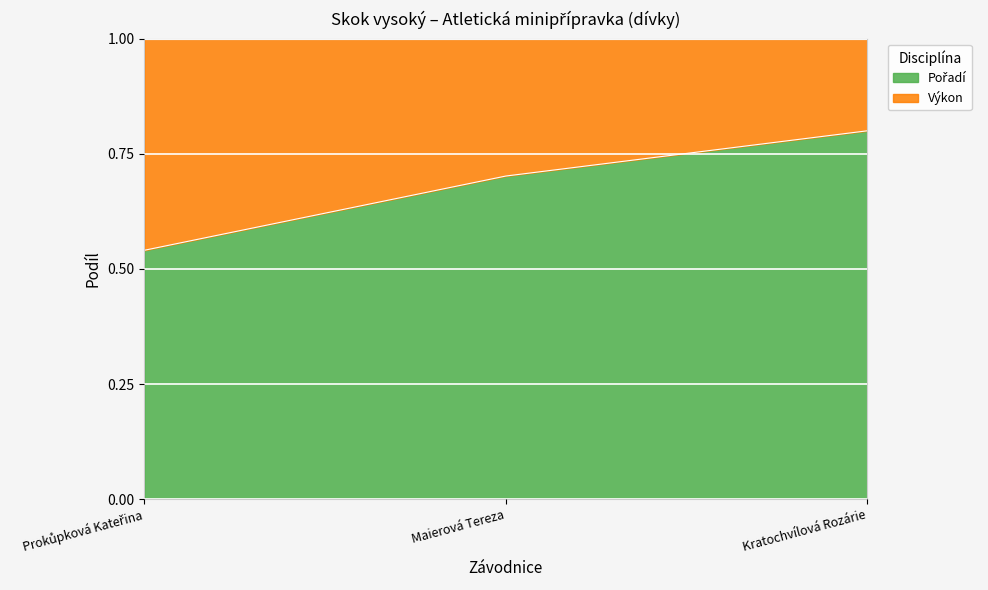

What is the total value across all series at Kratochvílová Rozárie?

1.0